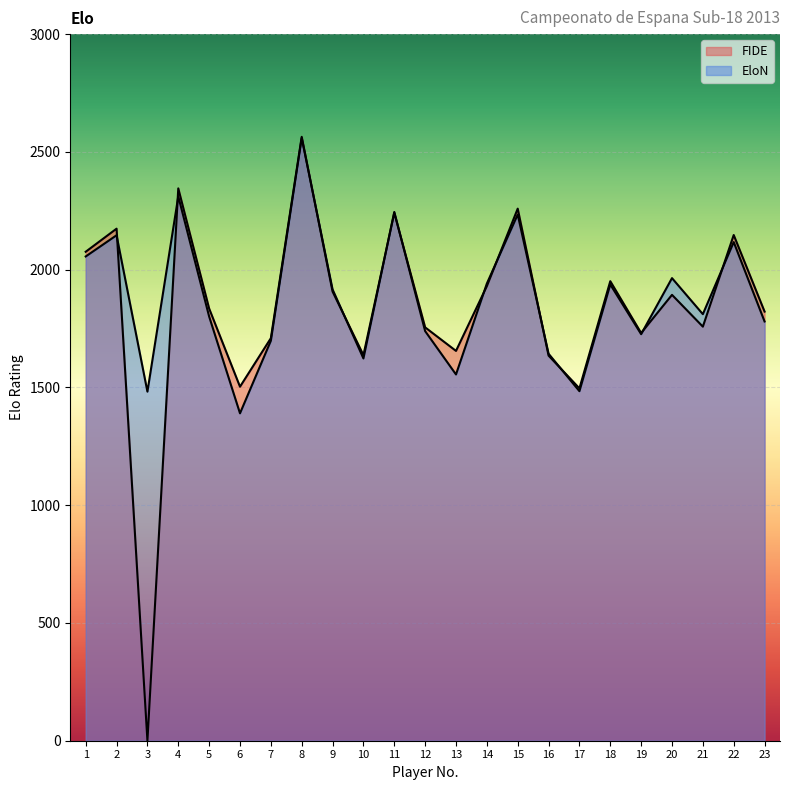

Between 17 and 3, which is larger?

17